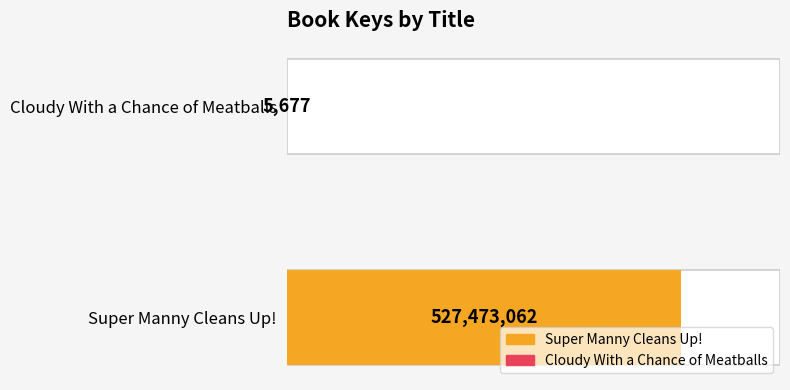

List the labels in order of value, largest first.

Super Manny Cleans Up!, Cloudy With a Chance of Meatballs